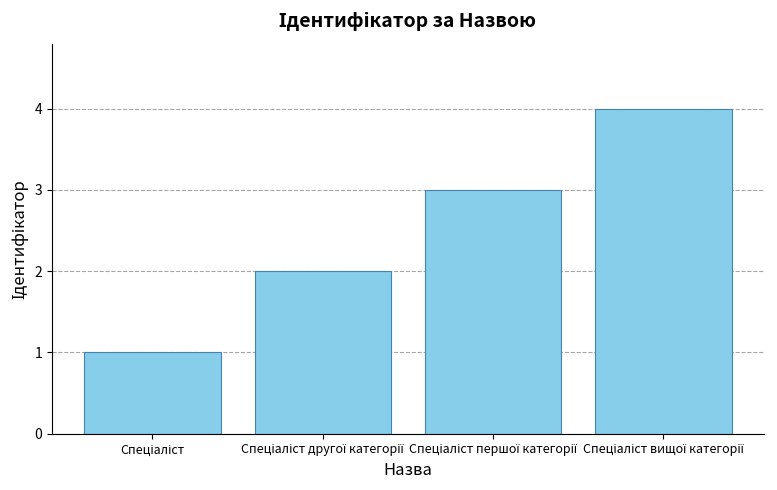

What is the difference between the maximum and minimum values?

3